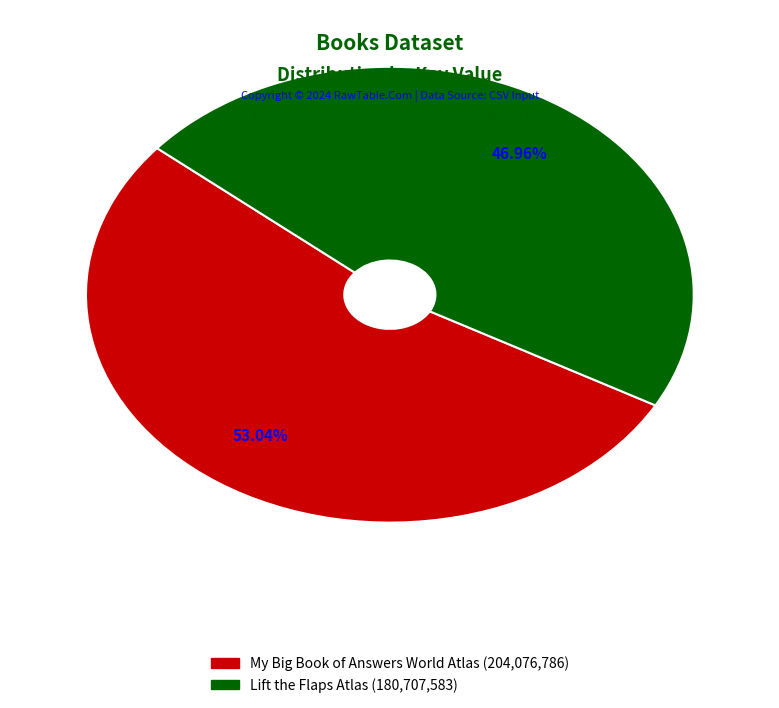

Is there any slice that represents more than half of the pie?

Yes